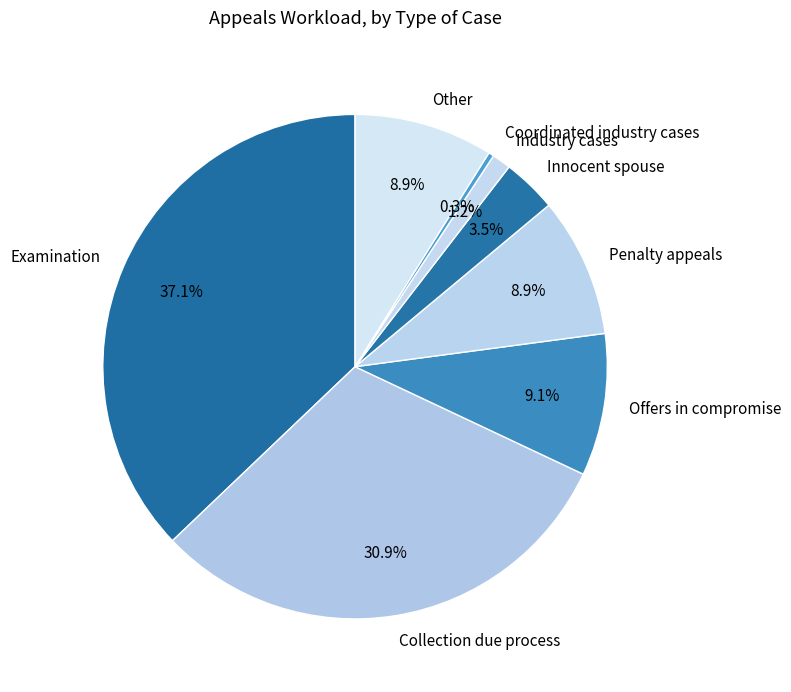

To the nearest percent, what is the average slice percentage?

12%